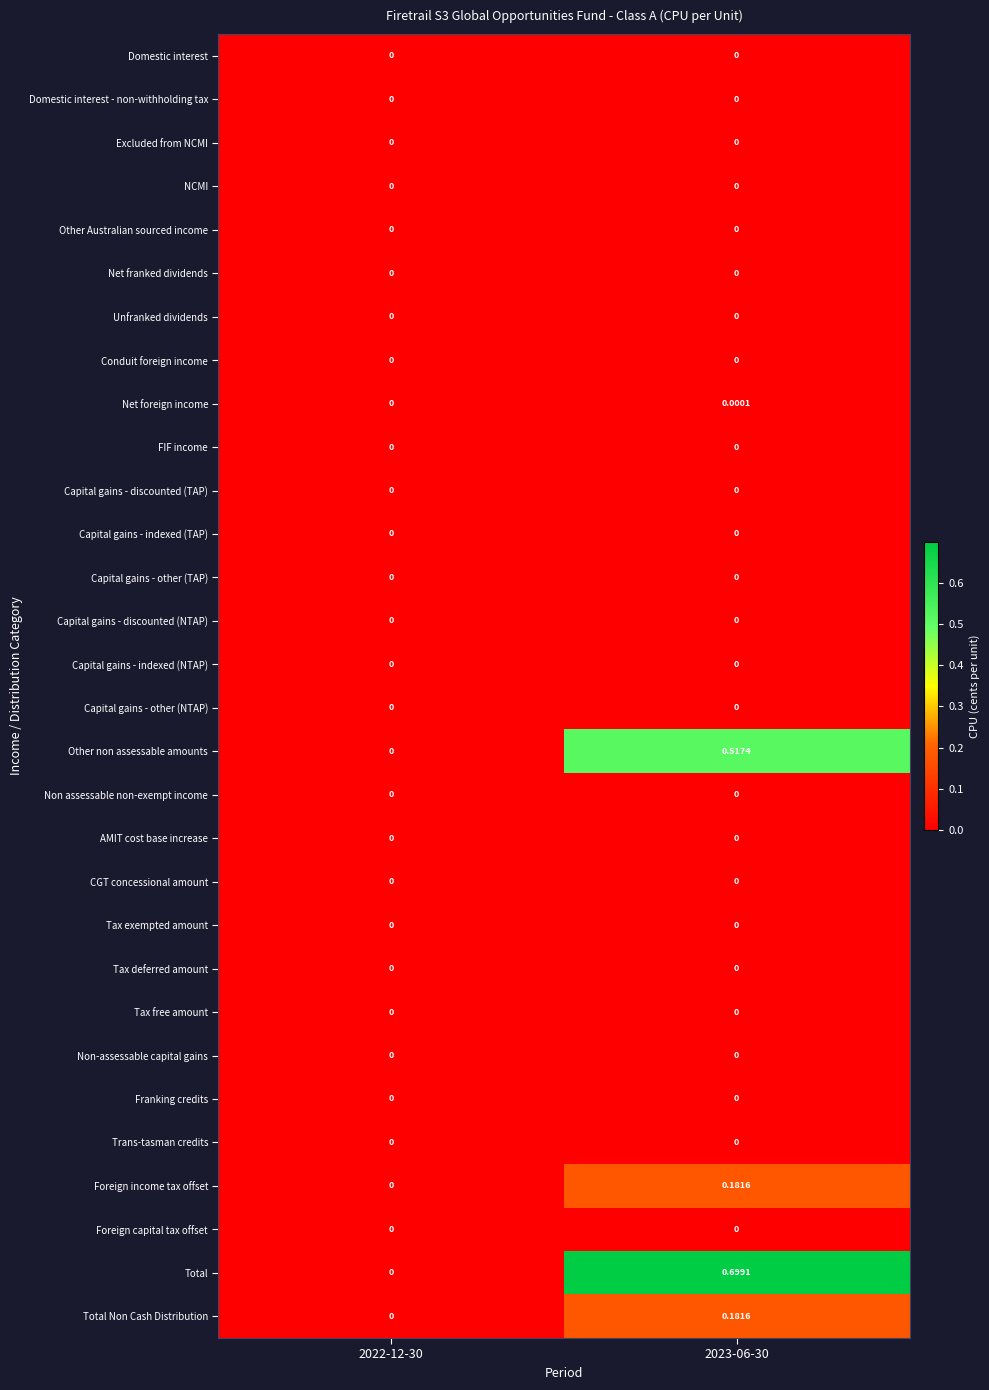

Which series changed the most between 2022-12-30 and 2023-06-30?

Total